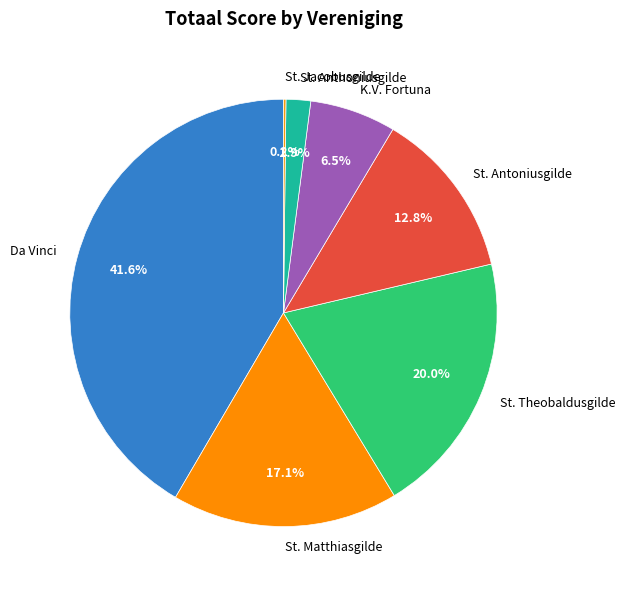

Which slice is the largest?

Da Vinci